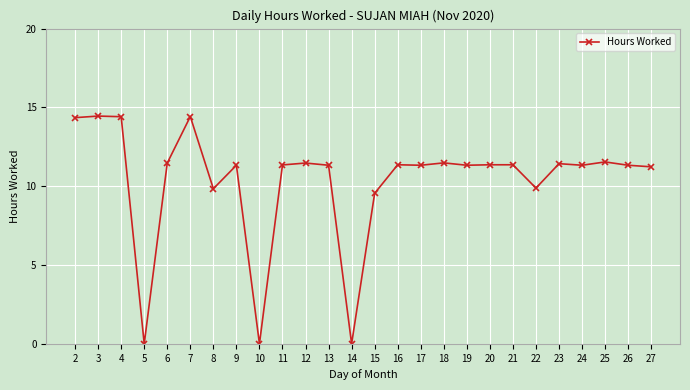

Count the number of data series in this chart.

1